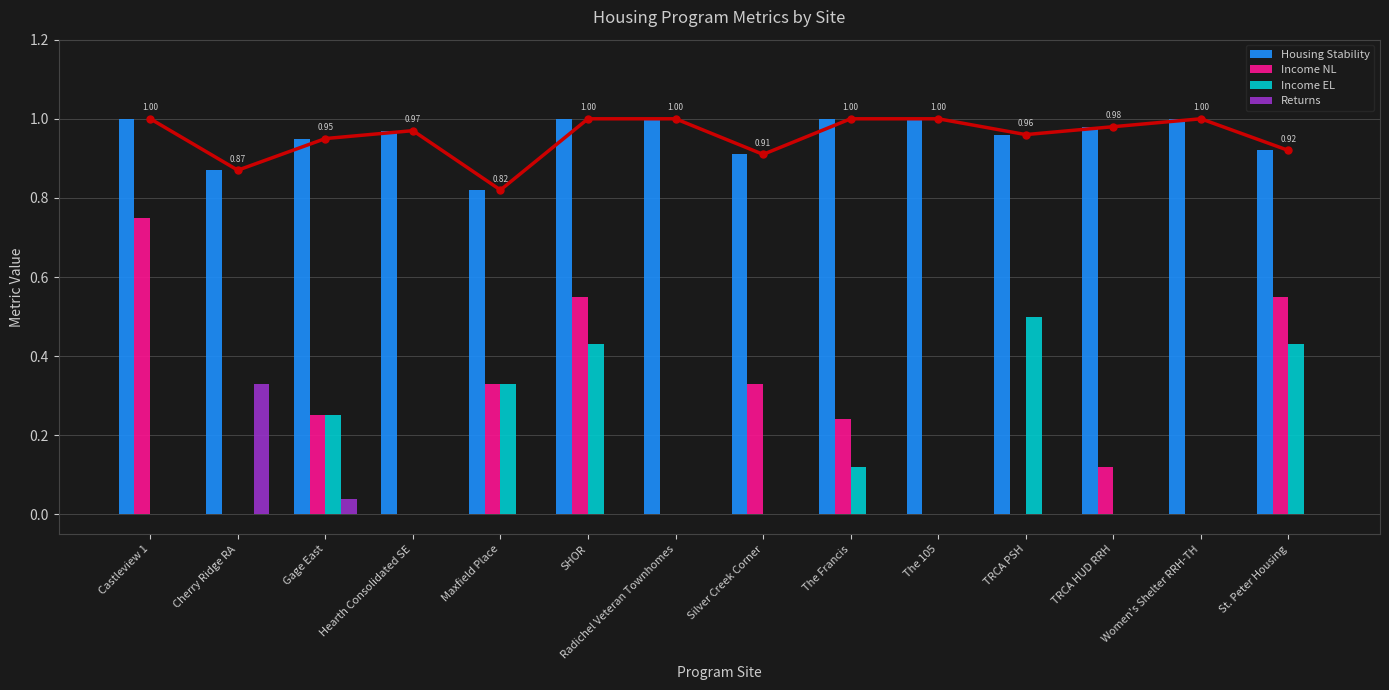

Reading left to right, transcribe all the data shown in this chart.

Housing Stability: Castleview 1=1.0	Cherry Ridge RA=0.9	Gage East=0.9	Hearth Consolidated SE=1.0	Maxfield Place=0.8	SHOR=1.0	Radichel Veteran Townhomes=1.0	Silver Creek Corner=0.9	The Francis=1.0	The 105=1.0	TRCA PSH=1.0	TRCA HUD RRH=1.0	Women's Shelter RRH-TH=1.0	St. Peter Housing=0.9
Income NL: Castleview 1=0.8	Cherry Ridge RA=0.0	Gage East=0.2	Hearth Consolidated SE=0.0	Maxfield Place=0.3	SHOR=0.6	Radichel Veteran Townhomes=0.0	Silver Creek Corner=0.3	The Francis=0.2	The 105=0.0	TRCA PSH=0.0	TRCA HUD RRH=0.1	Women's Shelter RRH-TH=0.0	St. Peter Housing=0.6
Income EL: Castleview 1=0.0	Cherry Ridge RA=0.0	Gage East=0.2	Hearth Consolidated SE=0.0	Maxfield Place=0.3	SHOR=0.4	Radichel Veteran Townhomes=0.0	Silver Creek Corner=0.0	The Francis=0.1	The 105=0.0	TRCA PSH=0.5	TRCA HUD RRH=0.0	Women's Shelter RRH-TH=0.0	St. Peter Housing=0.4
Returns: Castleview 1=0.0	Cherry Ridge RA=0.3	Gage East=0.0	Hearth Consolidated SE=0.0	Maxfield Place=0.0	SHOR=0.0	Radichel Veteran Townhomes=0.0	Silver Creek Corner=0.0	The Francis=0.0	The 105=0.0	TRCA PSH=0.0	TRCA HUD RRH=0.0	Women's Shelter RRH-TH=0.0	St. Peter Housing=0.0